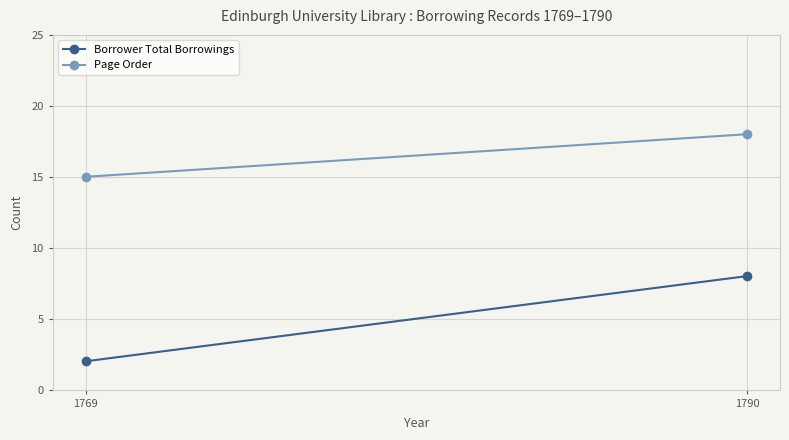

True or false: Page Order has a value of 31 at 1790.

False